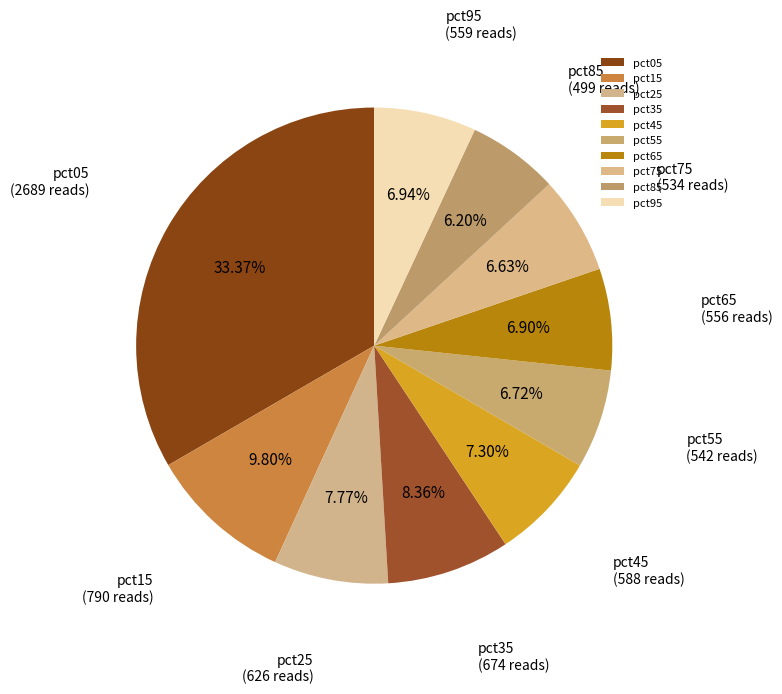

To the nearest percent, what is the difference between the largest and smallest slice percentages?

27%